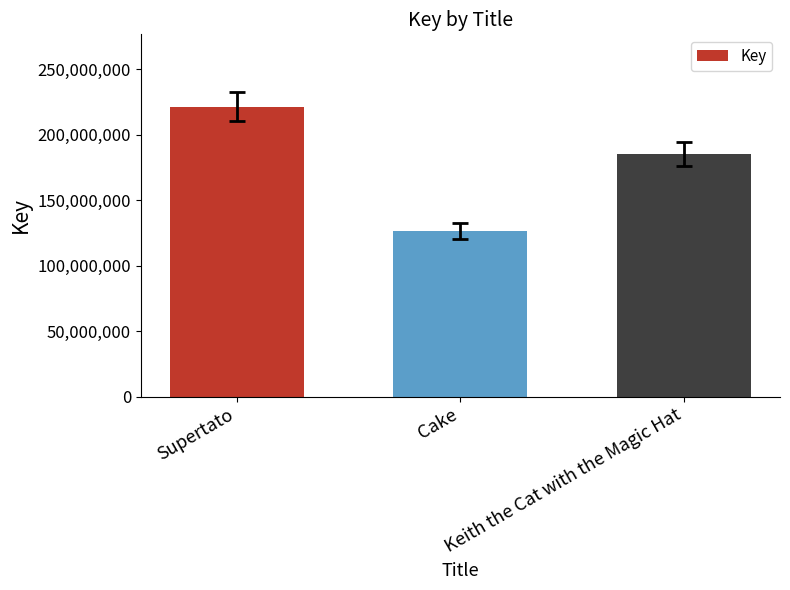

Reading left to right, transcribe all the data shown in this chart.

Supertato=221382723	Cake=126544725	Keith the Cat with the Magic Hat=185225451